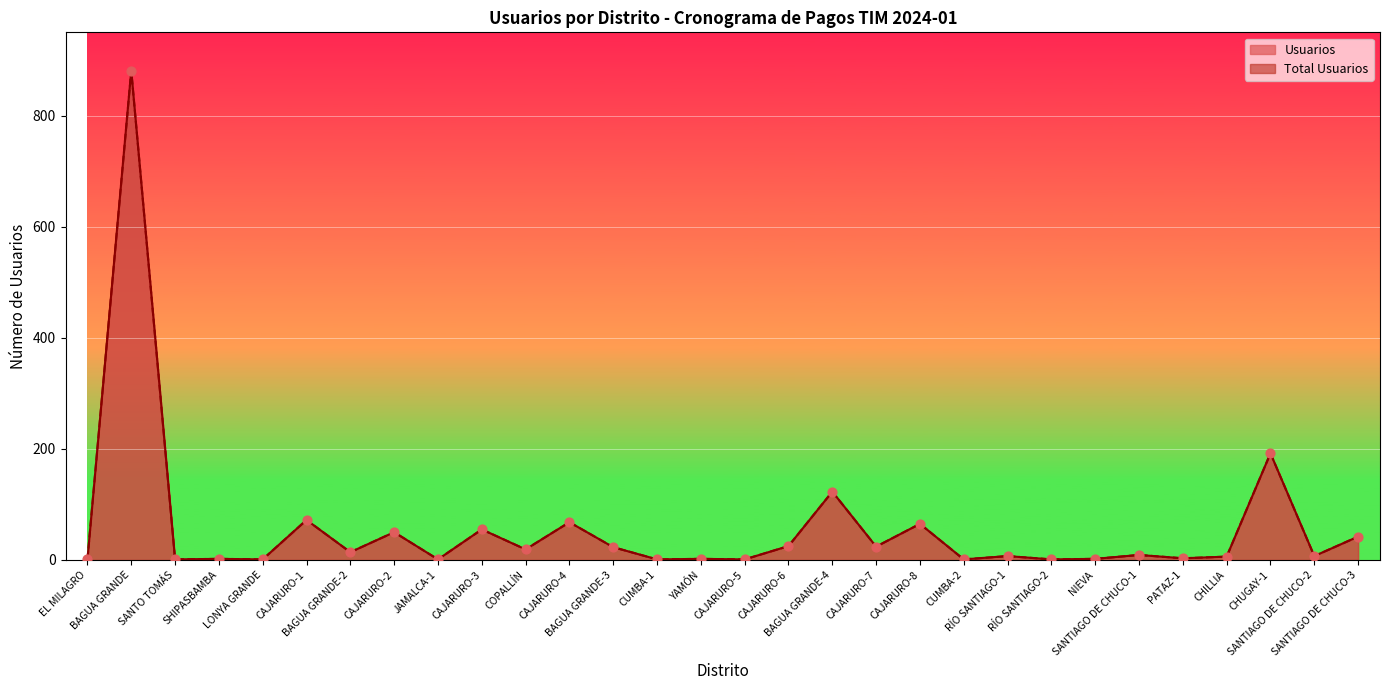

At which category is the sum across all series the highest?

BAGUA GRANDE